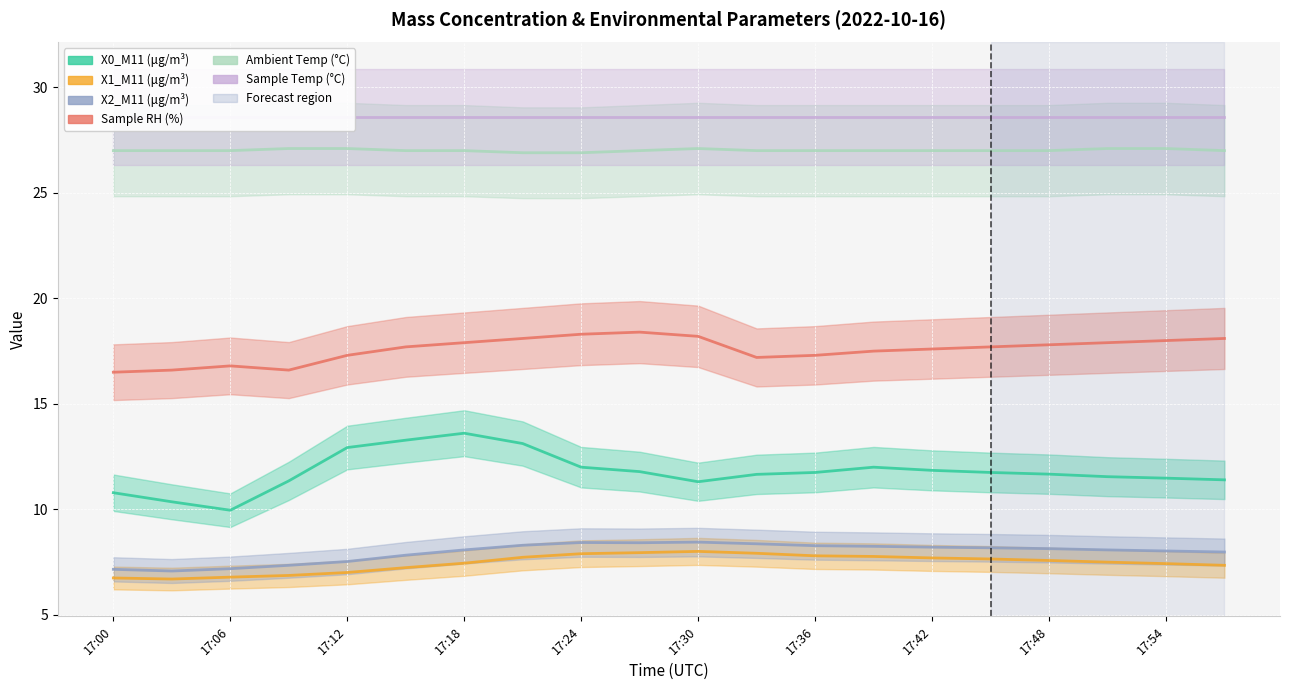

Reading right to left, list all the values displayed in this chart.

X0_M11 (μg/m³): 11.4	11.5	11.6	11.7	11.8	11.8	12.0	11.8	11.7	11.3	11.8	12.0	13.1	13.6	13.3	12.9	11.3	10.0	10.4	10.8
X1_M11 (μg/m³): 7.3	7.4	7.5	7.6	7.7	7.7	7.8	7.8	7.9	8.0	8.0	7.9	7.7	7.5	7.2	7.0	6.9	6.8	6.7	6.8
X2_M11 (μg/m³): 8.0	8.0	8.1	8.1	8.2	8.2	8.2	8.3	8.4	8.4	8.4	8.4	8.3	8.1	7.8	7.5	7.3	7.2	7.1	7.2
Sample RH (%): 18.1	18.0	17.9	17.8	17.7	17.6	17.5	17.3	17.2	18.2	18.4	18.3	18.1	17.9	17.7	17.3	16.6	16.8	16.6	16.5
Ambient Temp (°C): 27.0	27.1	27.1	27.0	27.0	27.0	27.0	27.0	27.0	27.1	27.0	26.9	26.9	27.0	27.0	27.1	27.1	27.0	27.0	27.0
Sample Temp (°C): 28.6	28.6	28.6	28.6	28.6	28.6	28.6	28.6	28.6	28.6	28.6	28.6	28.6	28.6	28.6	28.6	28.6	28.6	28.6	28.6